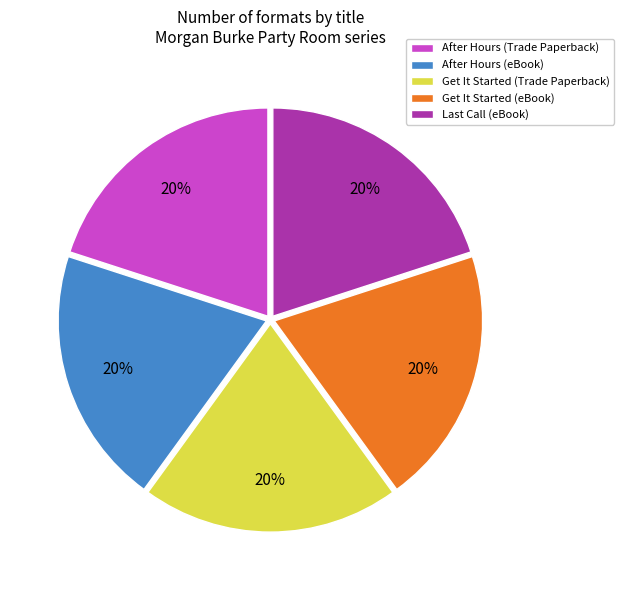

Is there a majority slice in this chart?

No